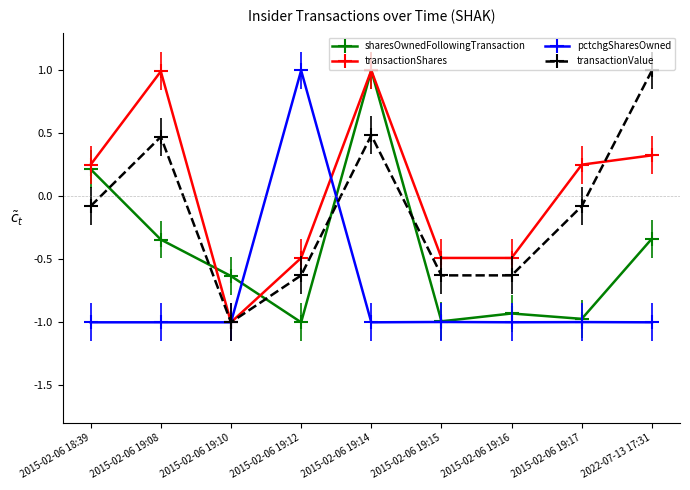

What position from the right is 2015-02-06 19:12?

6